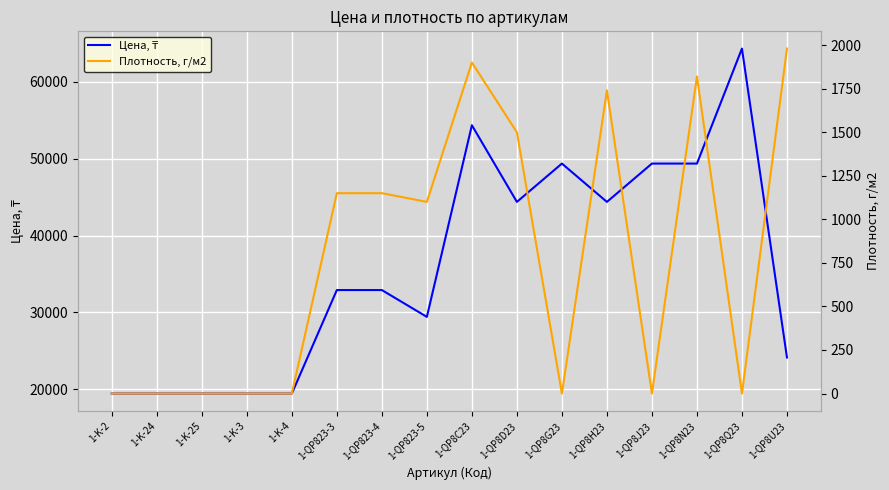

Between 1-QP8U23 and 1-QP8N23, which is larger?

1-QP8N23